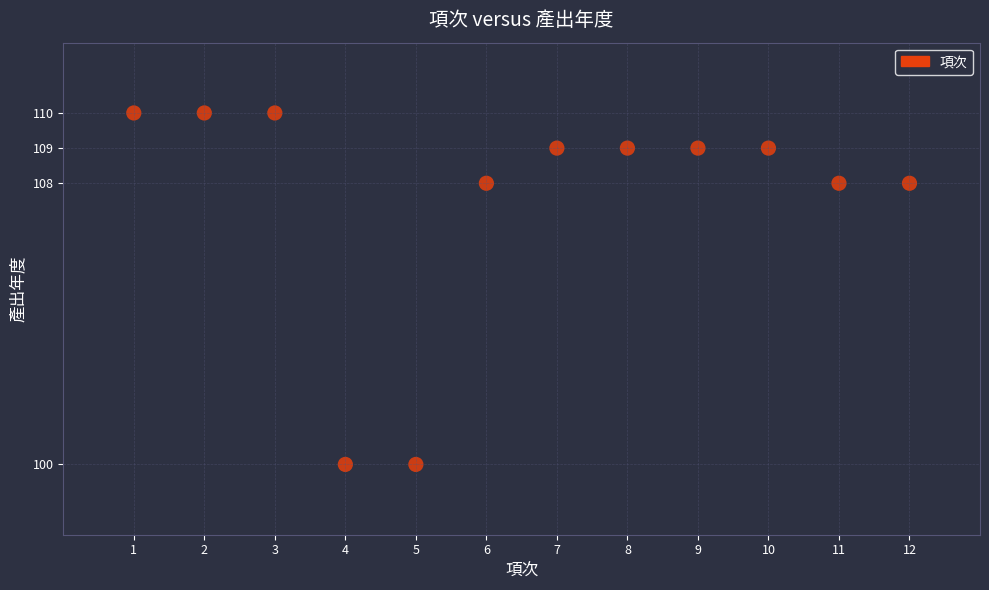

What is the average Y value?

108